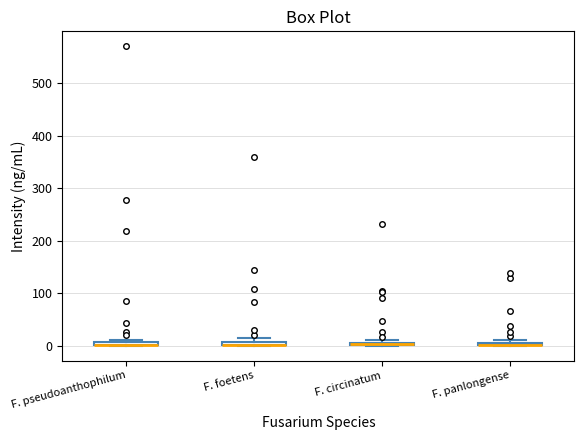

Where is the upper edge of the box for F. pseudoanthophilum on the y-axis? The values are not printed on the chart, so give them approximately, as read against the axis.

10